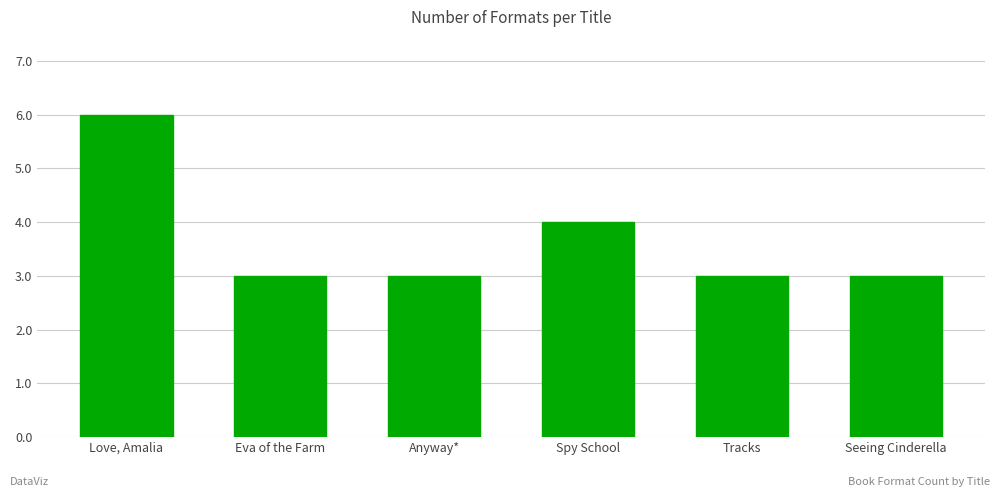

How many bars are there in total?

6